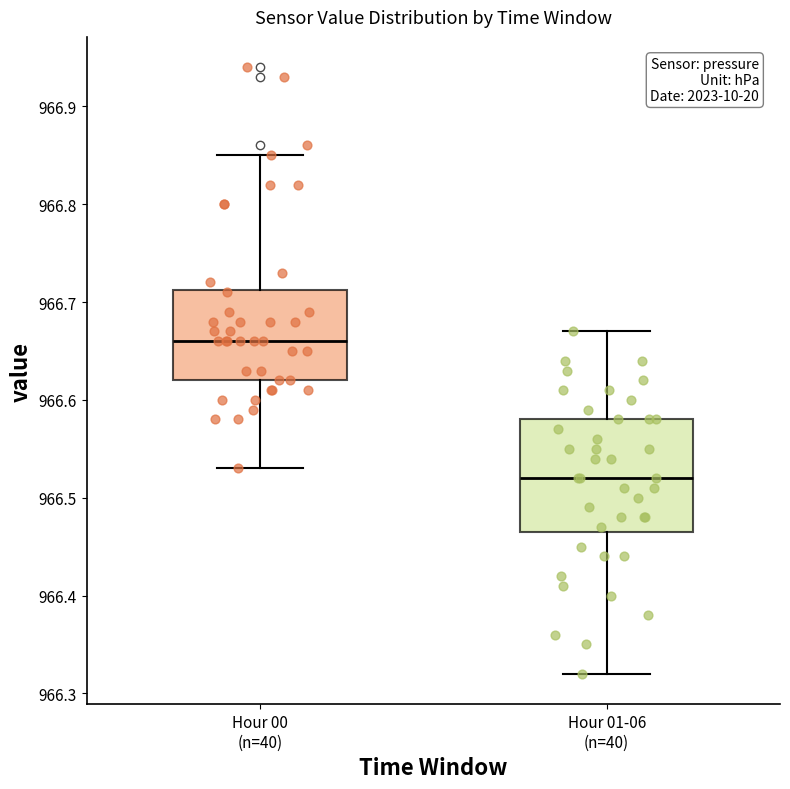

Reading left to right, transcribe this box plot: for each box, give where its median line is, the range the box spans, and where its two whiskers end, as read against the y-axis. The values are not printed on the chart, so give them approximately, as read against the axis.

Hour 00 (n=40): median 966.66, box 966.62 to 966.71, whiskers 966.53 to 966.85
Hour 01-06 (n=40): median 966.52, box 966.47 to 966.58, whiskers 966.32 to 966.67